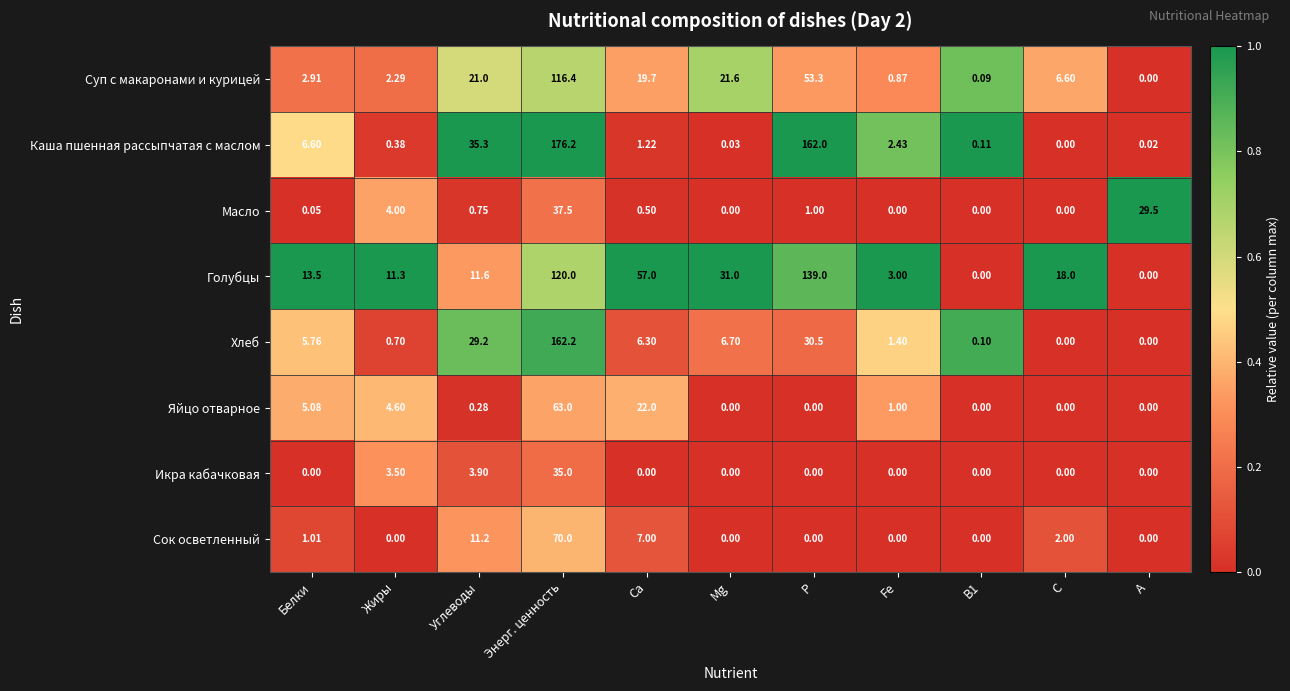

Which category has the highest value across all series?

Энерг. ценность